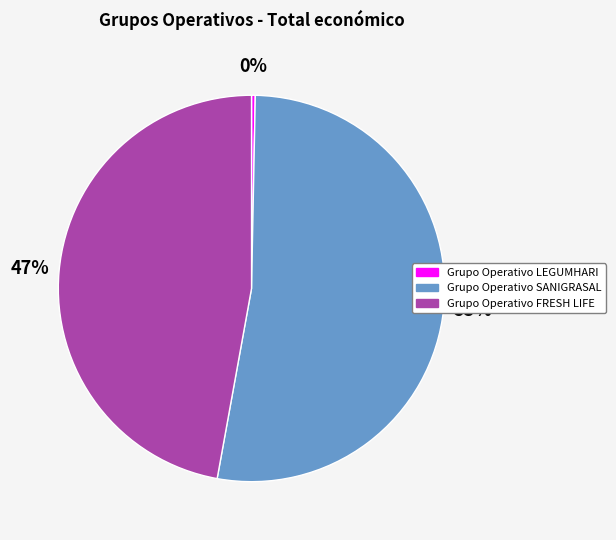

Does Grupo Operativo SANIGRASAL represent more than half of the total?

Yes